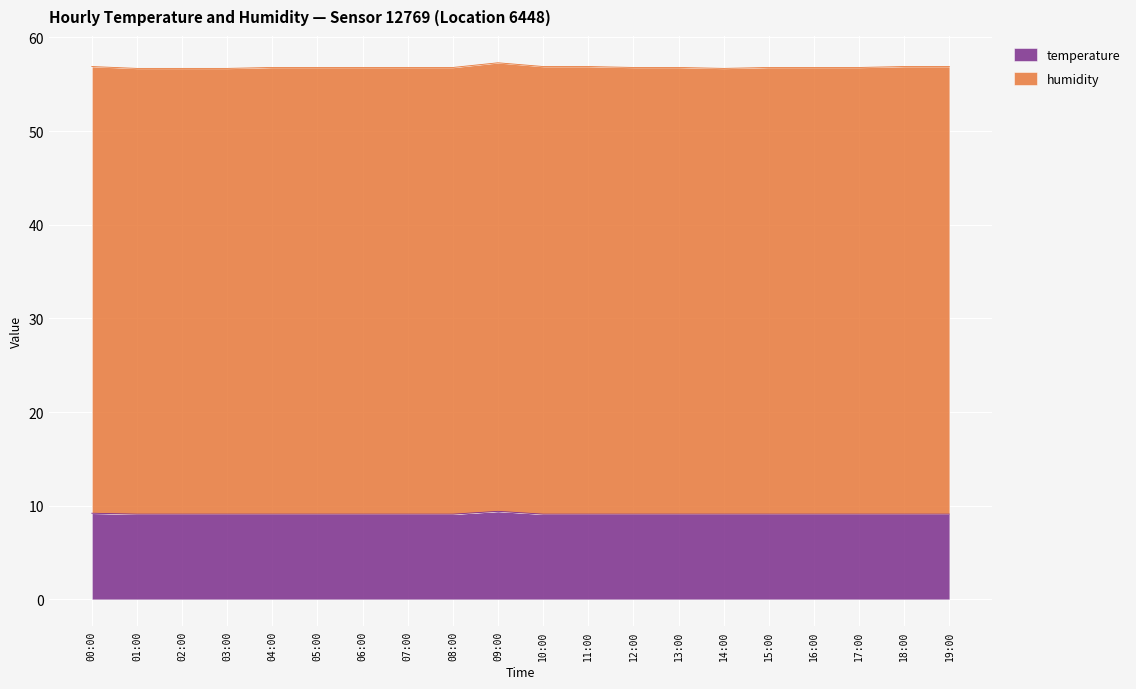

What is the approximate value at 06:00?

9.1